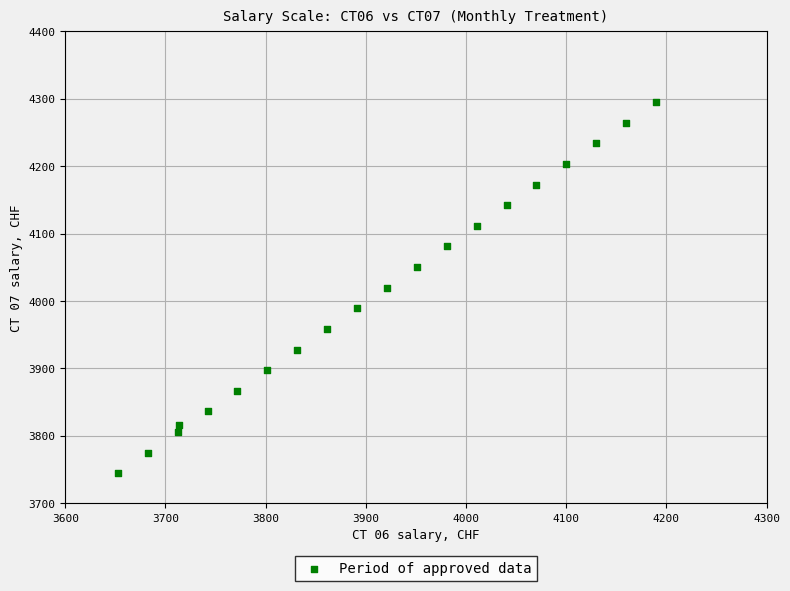

What is the range of Y values (max minus min)?

550.9